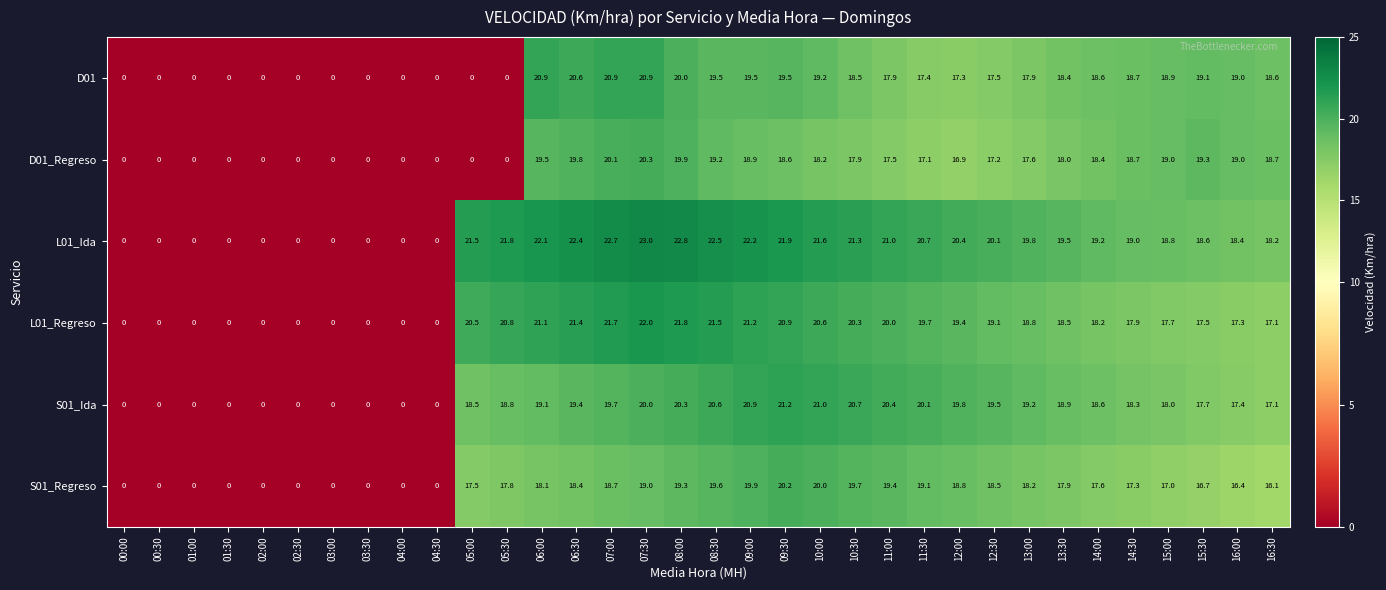

Which series changed the most between 05:00 and 12:00?

D01